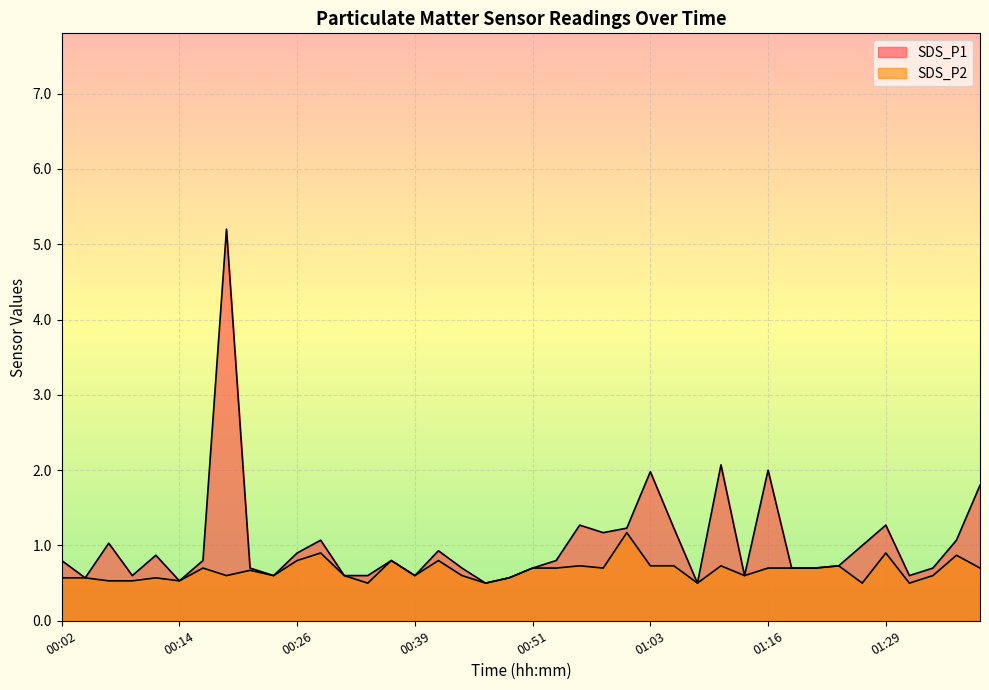

Reading left to right, list all the values displayed in this chart.

SDS_P1: 00:02=0.8	00:04=0.6	00:07=1.0	00:09=0.6	00:12=0.9	00:14=0.5	00:17=0.8	00:19=5.2	00:21=0.7	00:24=0.6	00:26=0.9	00:29=1.1	00:31=0.6	00:34=0.6	00:36=0.8	00:39=0.6	00:41=0.9	00:43=0.7	00:46=0.5	00:48=0.6	00:51=0.7	00:53=0.8	00:56=1.3	00:59=1.2	01:01=1.2	01:03=2.0	01:06=1.2	01:09=0.5	01:11=2.1	01:14=0.6	01:16=2.0	01:19=0.7	01:21=0.7	01:24=0.7	01:26=1.0	01:29=1.3	01:31=0.6	01:34=0.7	01:36=1.1	01:39=1.8
SDS_P2: 00:02=0.6	00:04=0.6	00:07=0.5	00:09=0.5	00:12=0.6	00:14=0.5	00:17=0.7	00:19=0.6	00:21=0.7	00:24=0.6	00:26=0.8	00:29=0.9	00:31=0.6	00:34=0.5	00:36=0.8	00:39=0.6	00:41=0.8	00:43=0.6	00:46=0.5	00:48=0.6	00:51=0.7	00:53=0.7	00:56=0.7	00:59=0.7	01:01=1.2	01:03=0.7	01:06=0.7	01:09=0.5	01:11=0.7	01:14=0.6	01:16=0.7	01:19=0.7	01:21=0.7	01:24=0.7	01:26=0.5	01:29=0.9	01:31=0.5	01:34=0.6	01:36=0.9	01:39=0.7